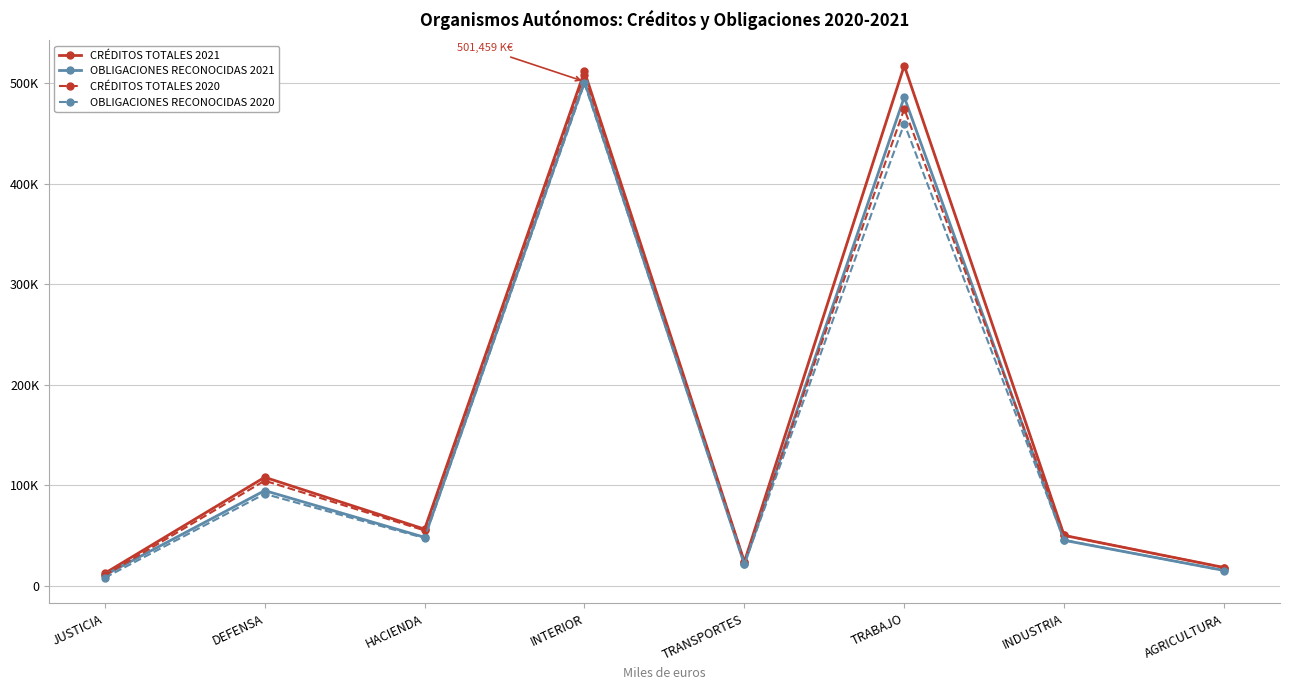

What is the greatest value displayed?

517342